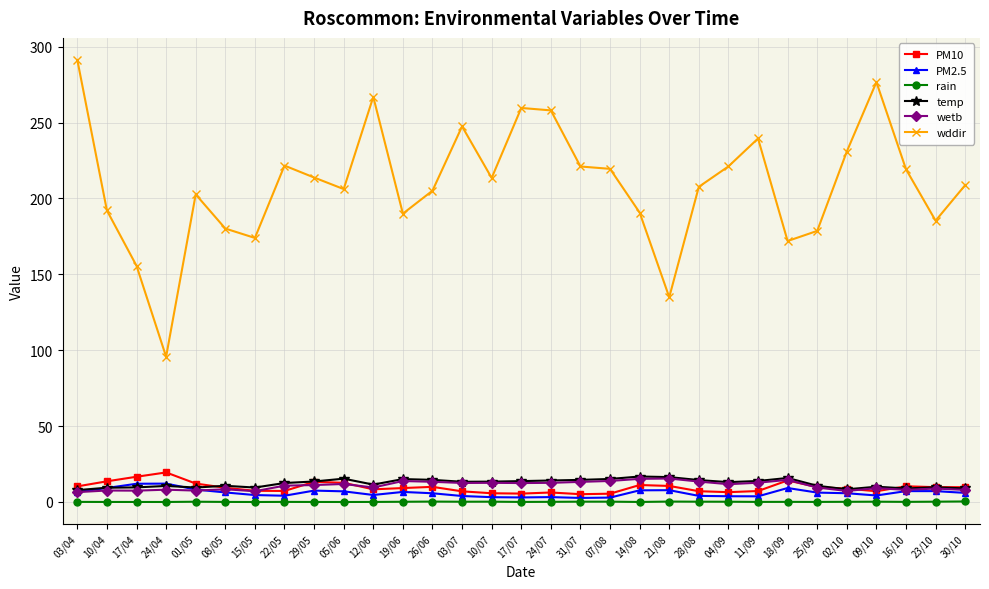

Which series has the largest range (max minus min)?

wddir